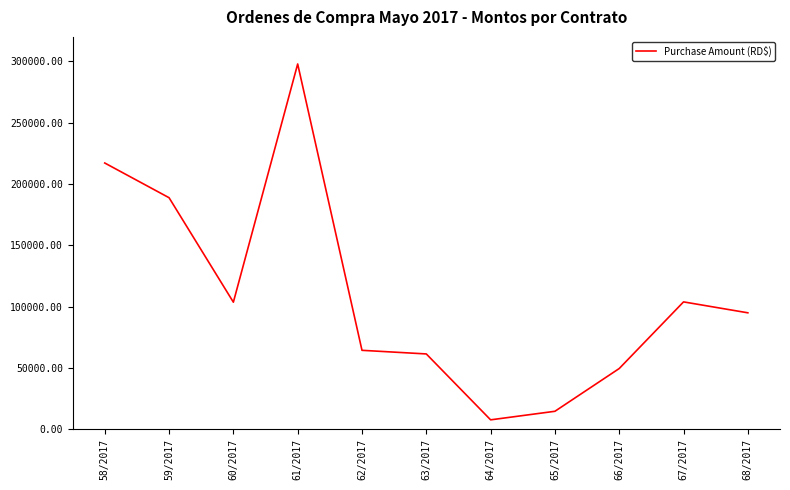

The chart shows a value of 94908.8 at 68/2017. True or false?

True